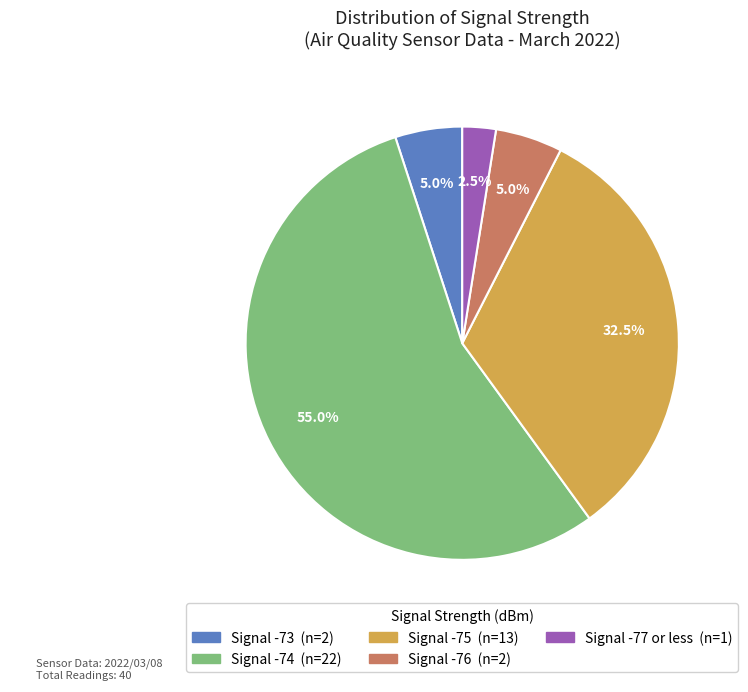

Count the number of slices in the pie.

5